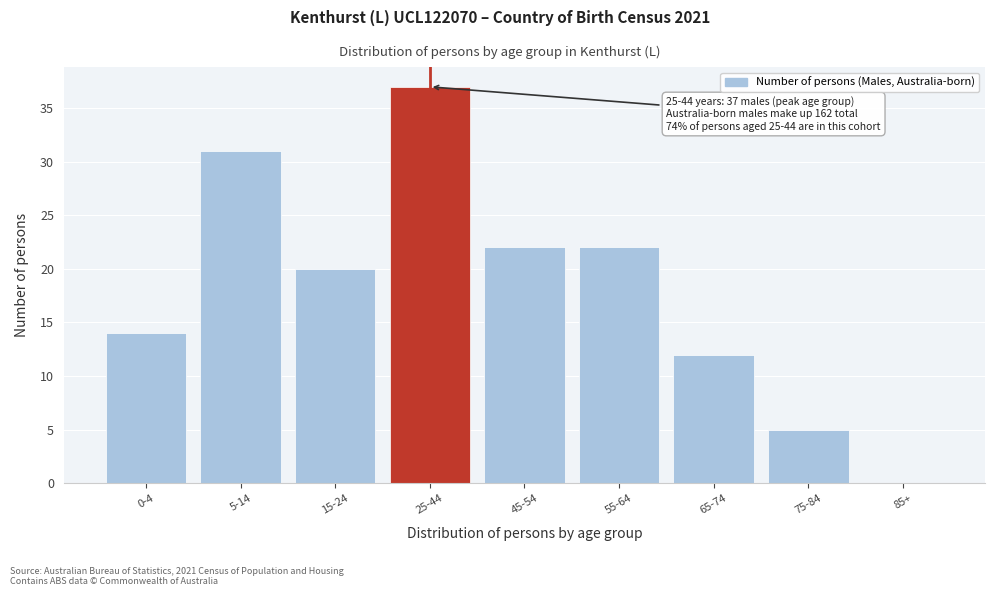

Reading left to right, extract all data points from this chart.

0-4=14	5-14=31	15-24=20	25-44=37	45-54=22	55-64=22	65-74=12	75-84=5	85+=0